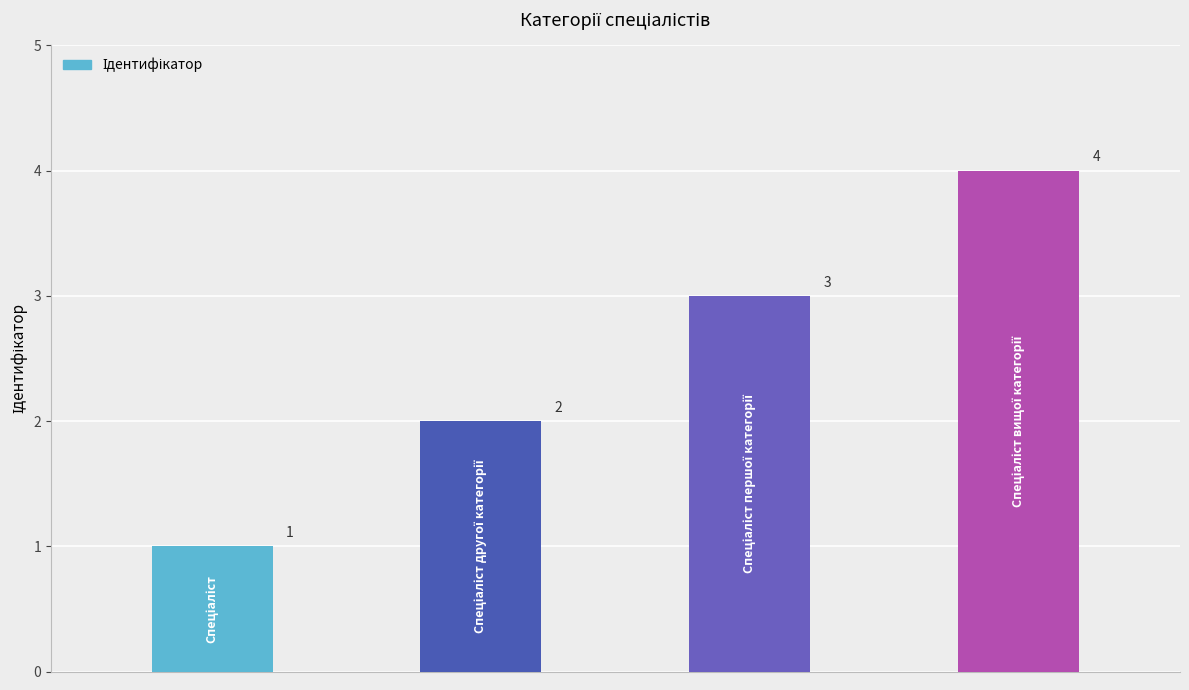

What is the value of the 2nd bar from the left?

2